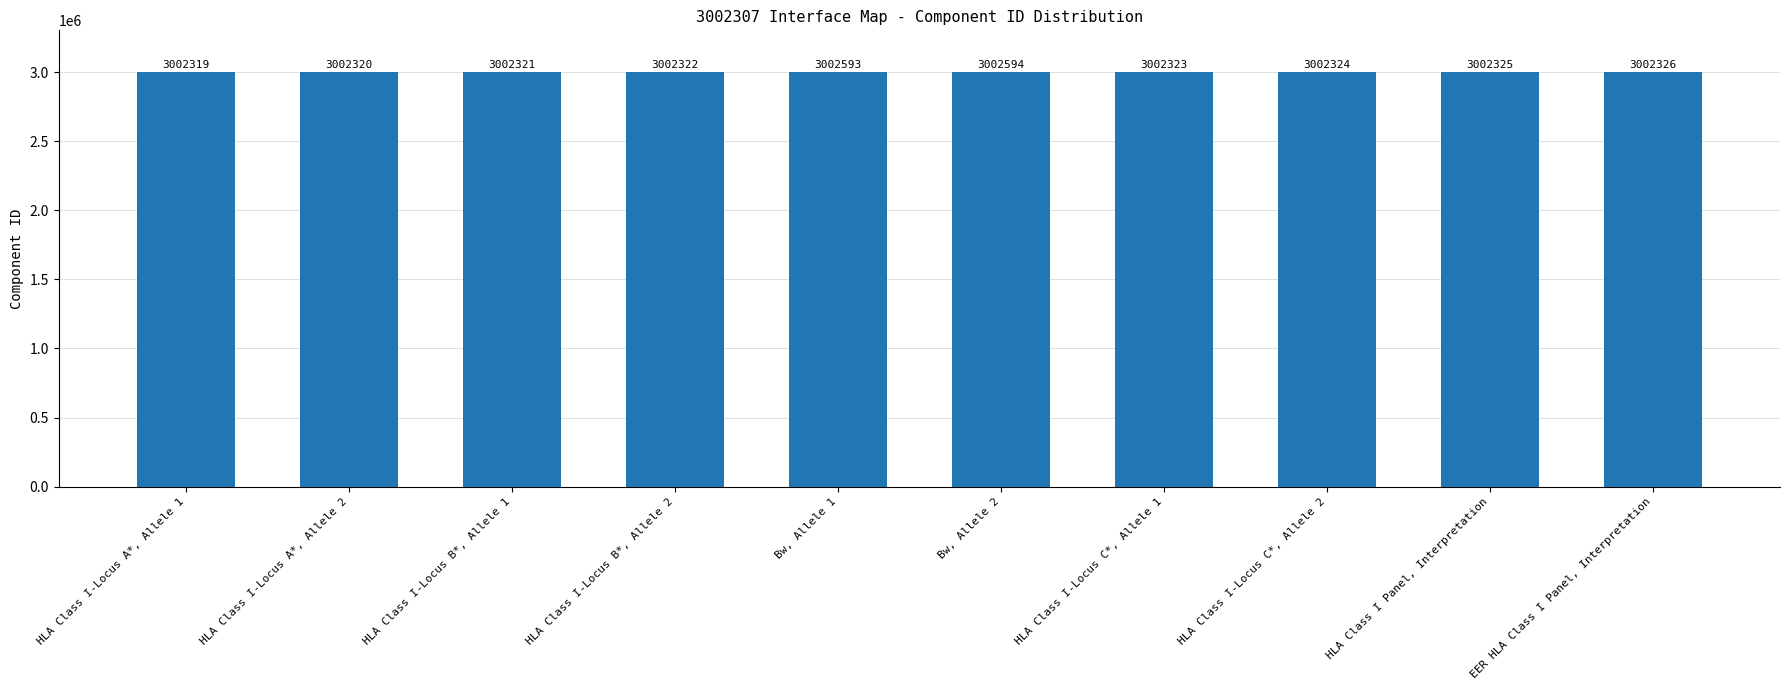

How many values are below 3002324?

5